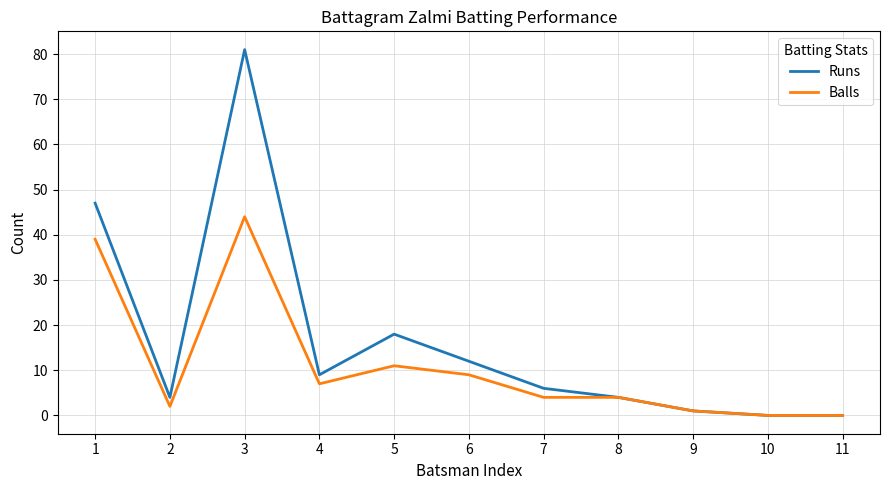

Which label corresponds to the largest value in the chart?

3